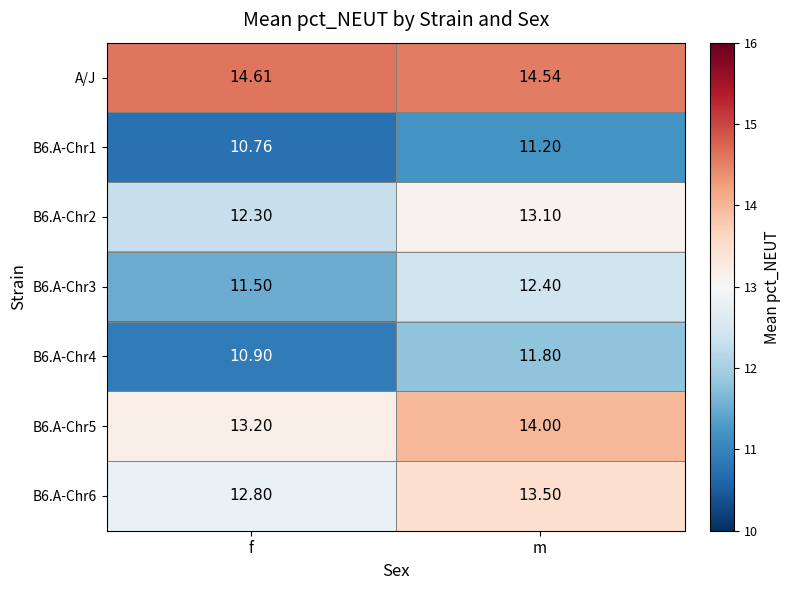

Which category has the lowest value in the B6.A-Chr5 series?

f